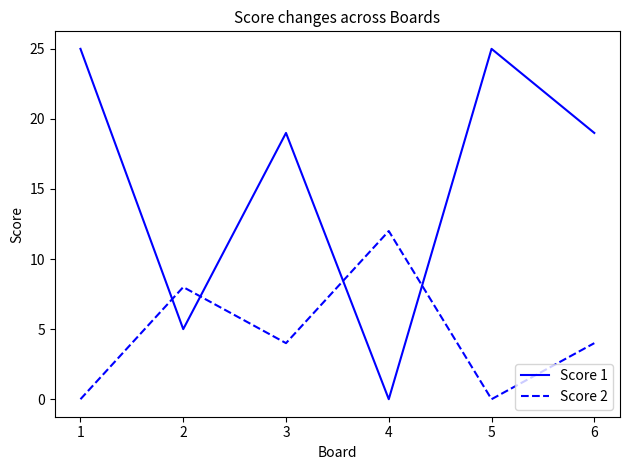

What is the maximum value for Score 1?

25